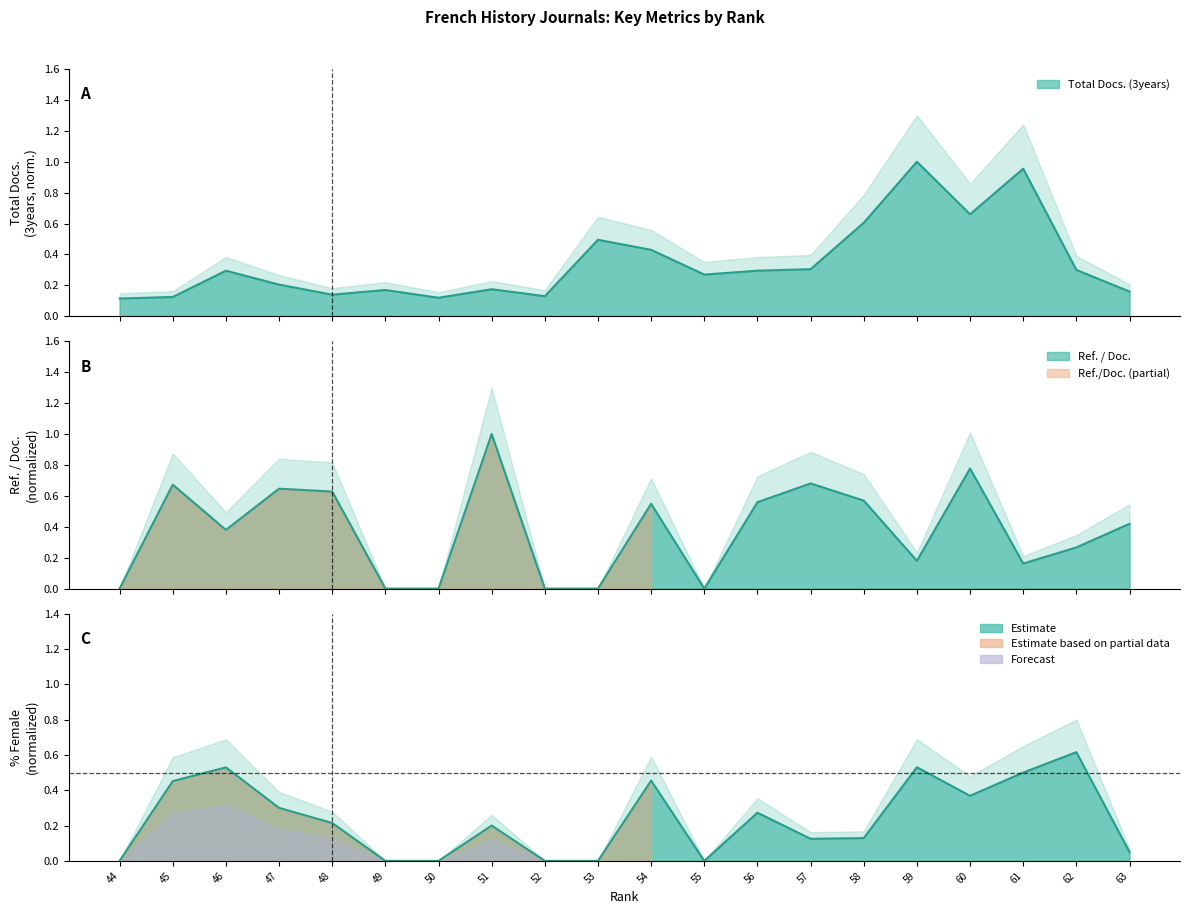

What is the value of the %Female point at the 18th from the left?

0.5